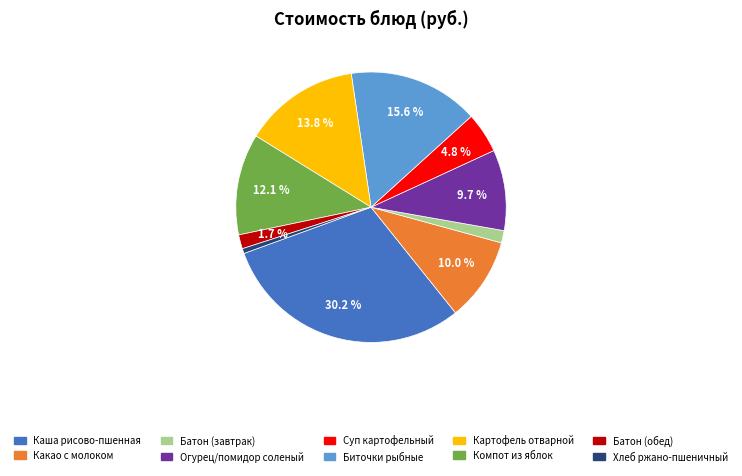

Is there a majority slice in this chart?

No